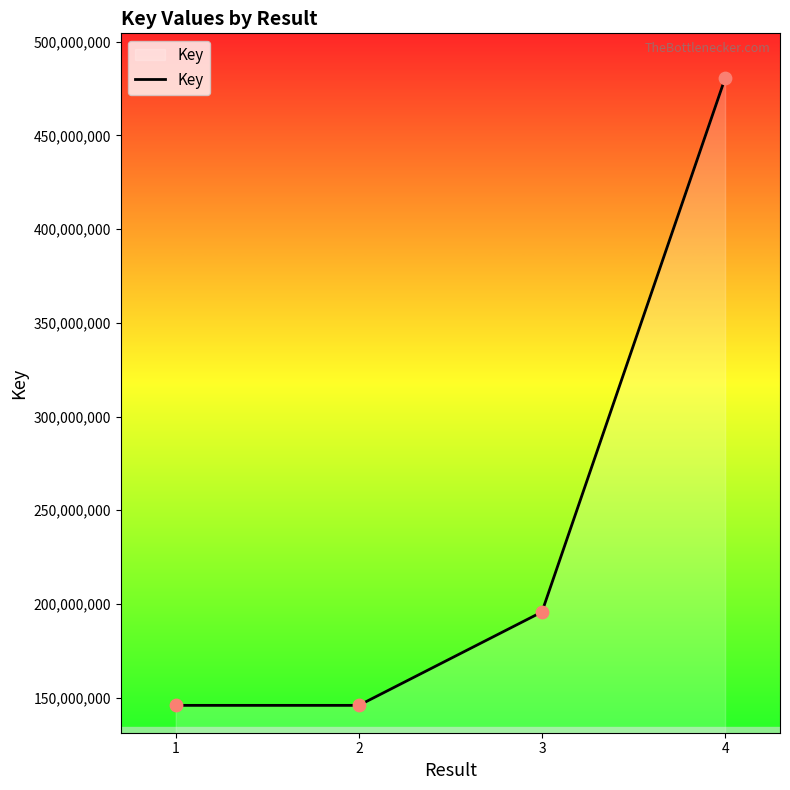

Approximately how many times larger is the value at 1 compared to 4?

0.3